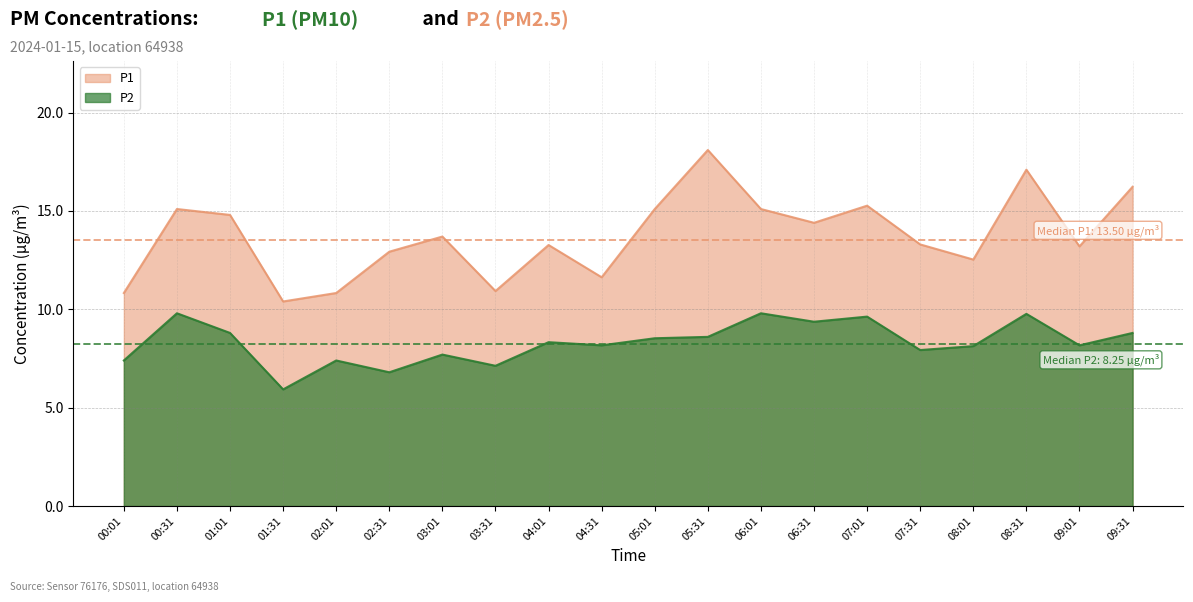

The value of P2 at 03:31 is 9.9. True or false?

False